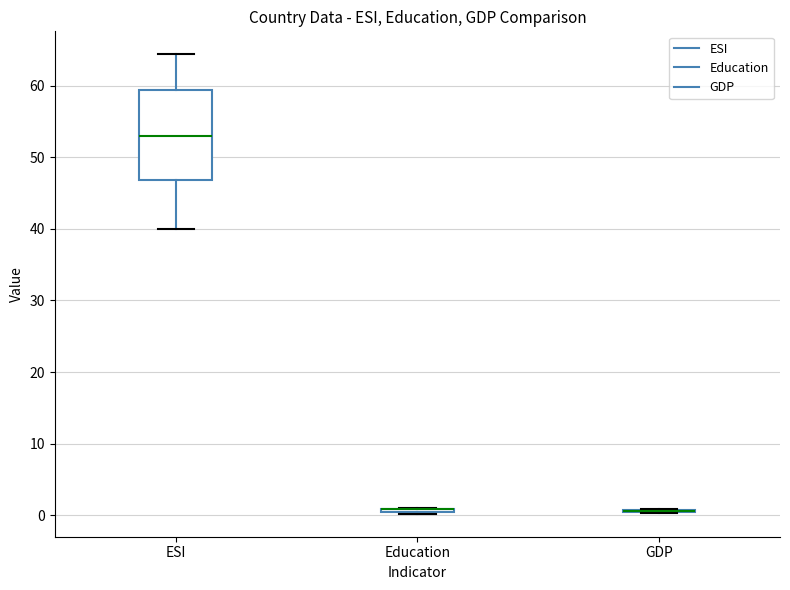

Where does the lower whisker of the box for ESI end on the y-axis? The values are not printed on the chart, so give them approximately, as read against the axis.

40